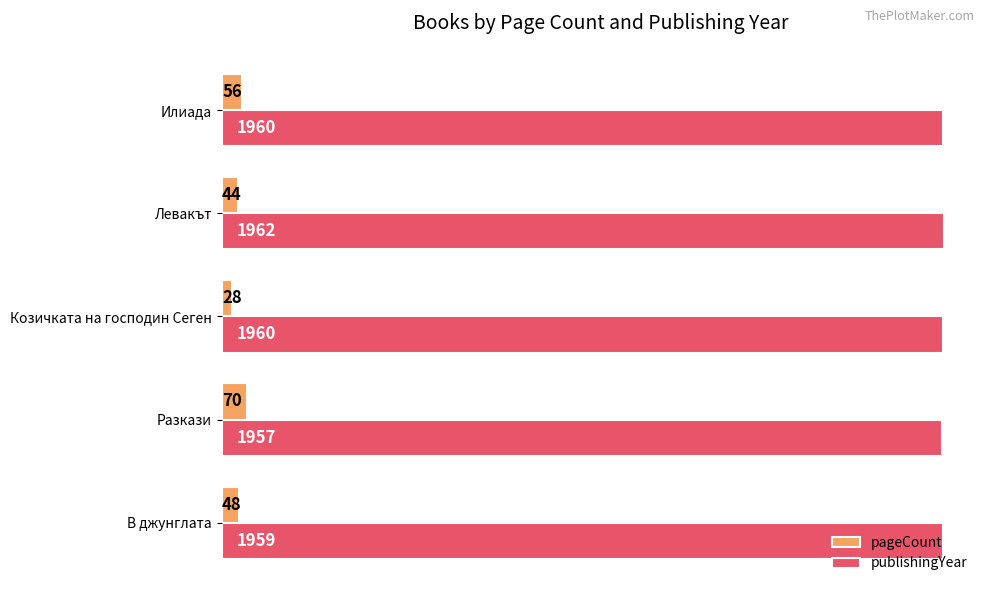

What is the difference between the maximum and second lowest values in the pageCount series?

26